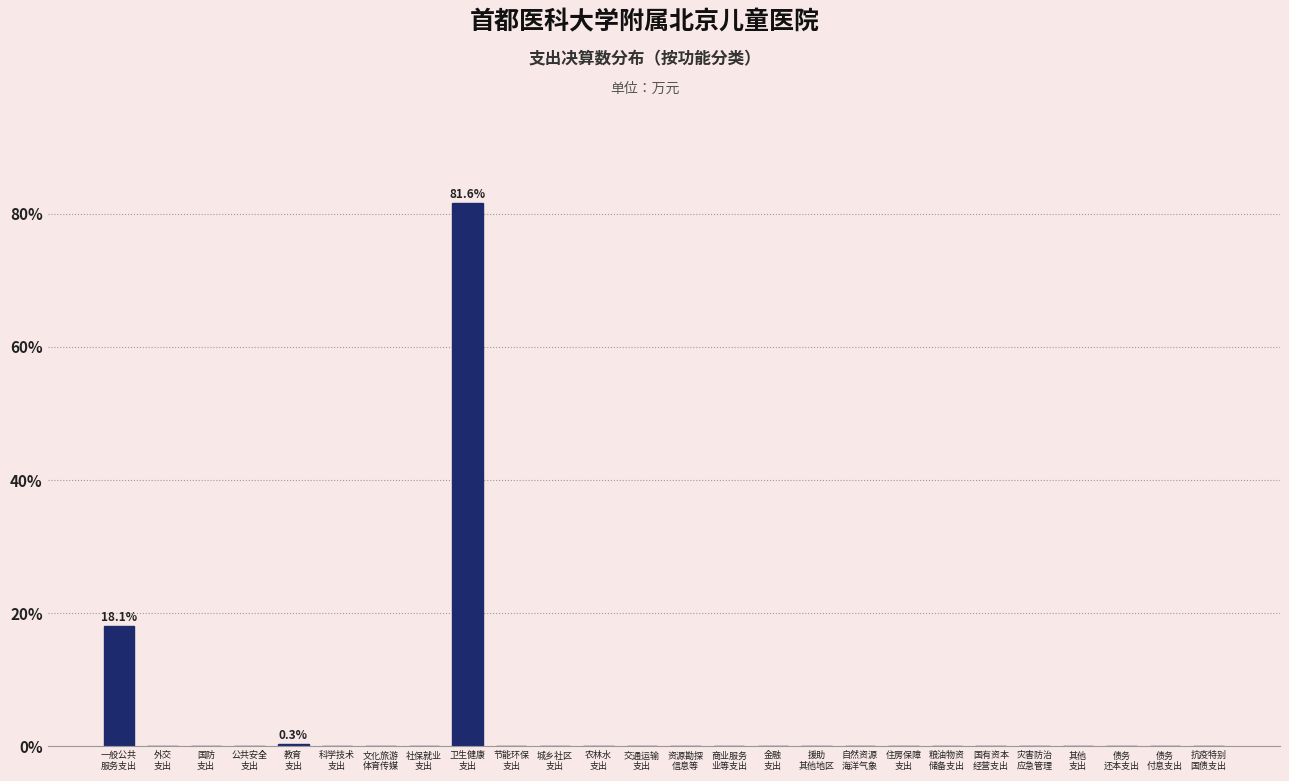

What is the sum of all values?

100.0